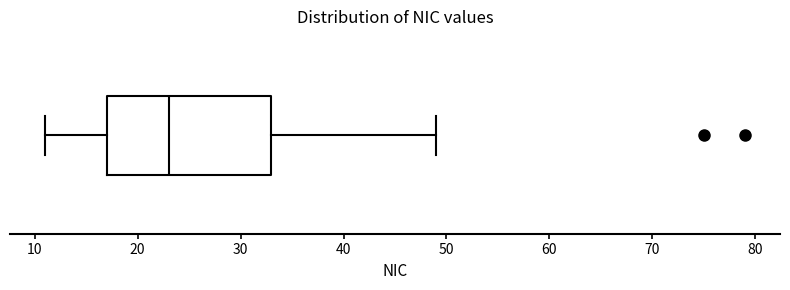

Read this box plot against the x-axis: the position of the median line, the range covered by the box, and the ends of both whiskers. The values are not printed on the chart, so give them approximately, as read against the axis.

median 23, box 17 to 33, whiskers 11 to 49